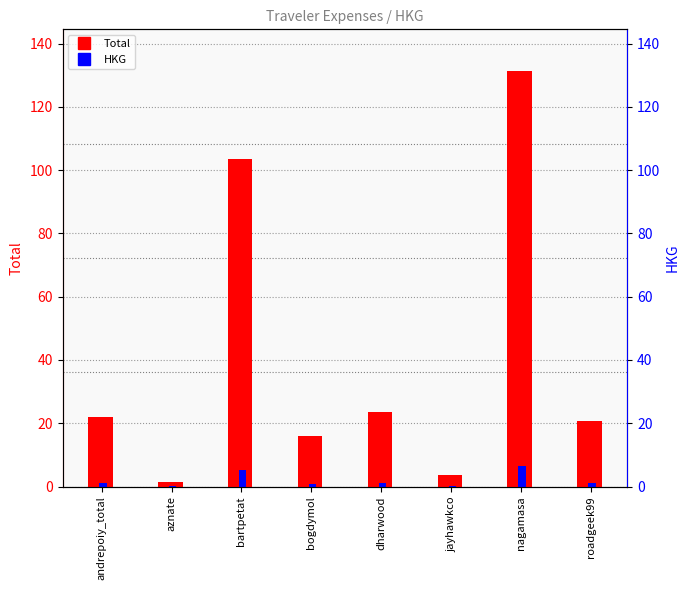

How many data points in Total are less than 21?

4